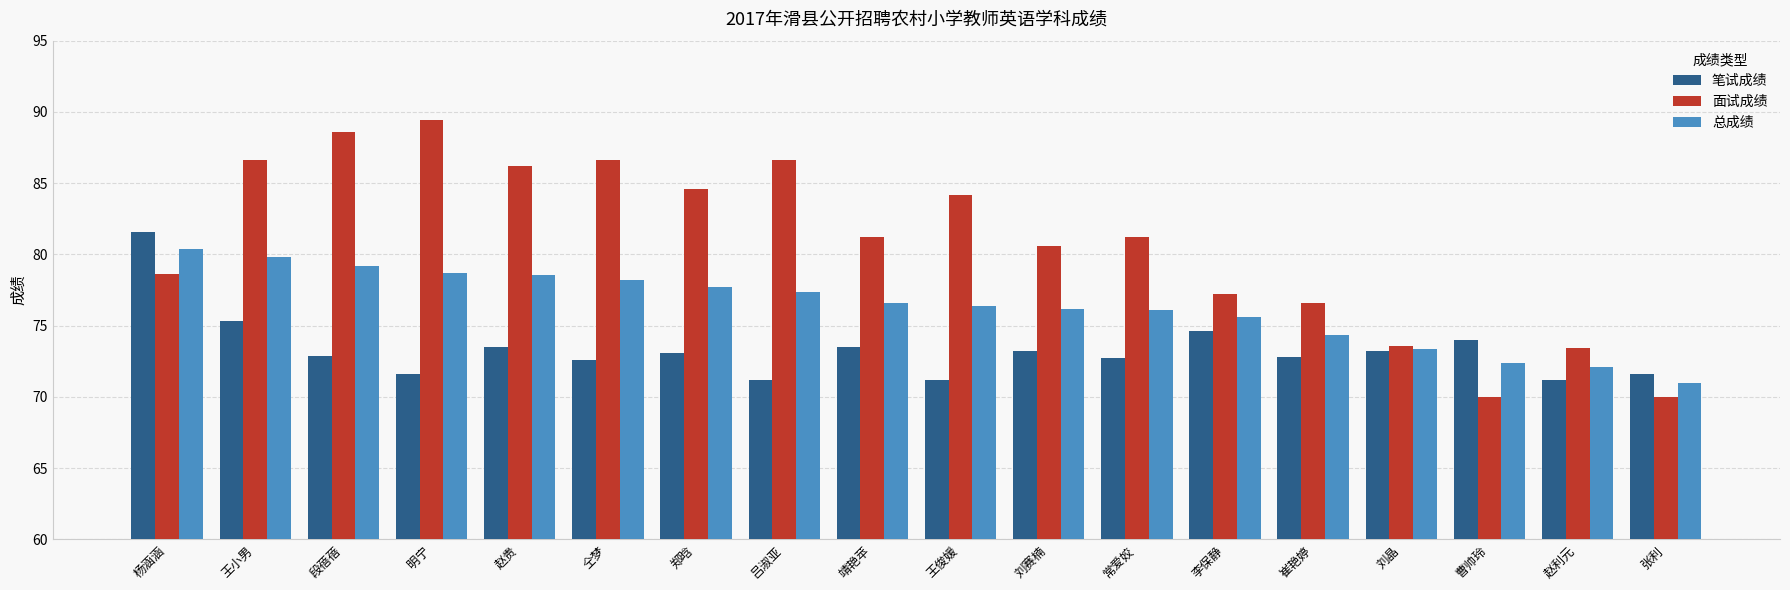

What are all the series names shown in the legend?

笔试成绩, 面试成绩, 总成绩